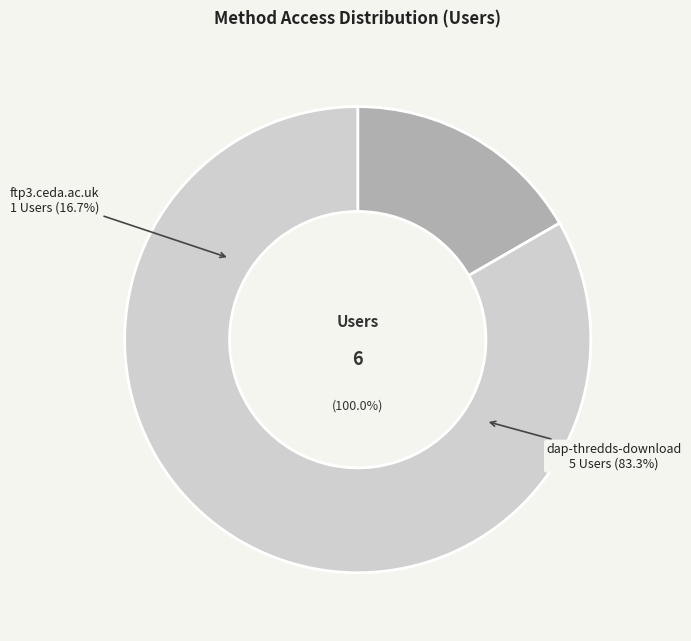

To the nearest percent, what is the average slice percentage?

50%